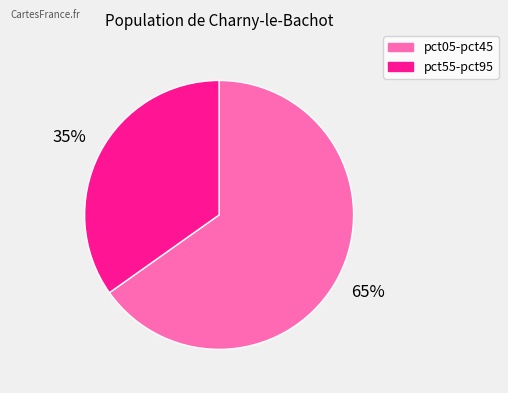

Does any single category account for the majority?

Yes